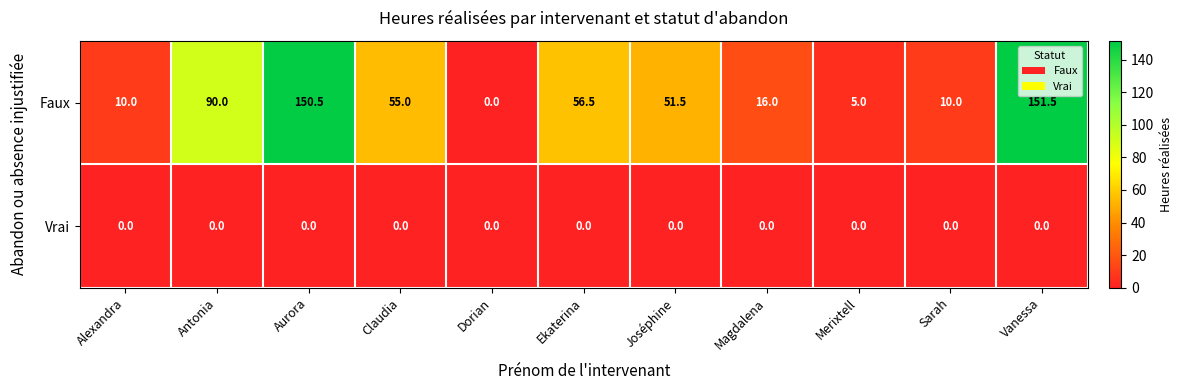

Between Ekaterina and Joséphine, which series saw the biggest shift?

Faux